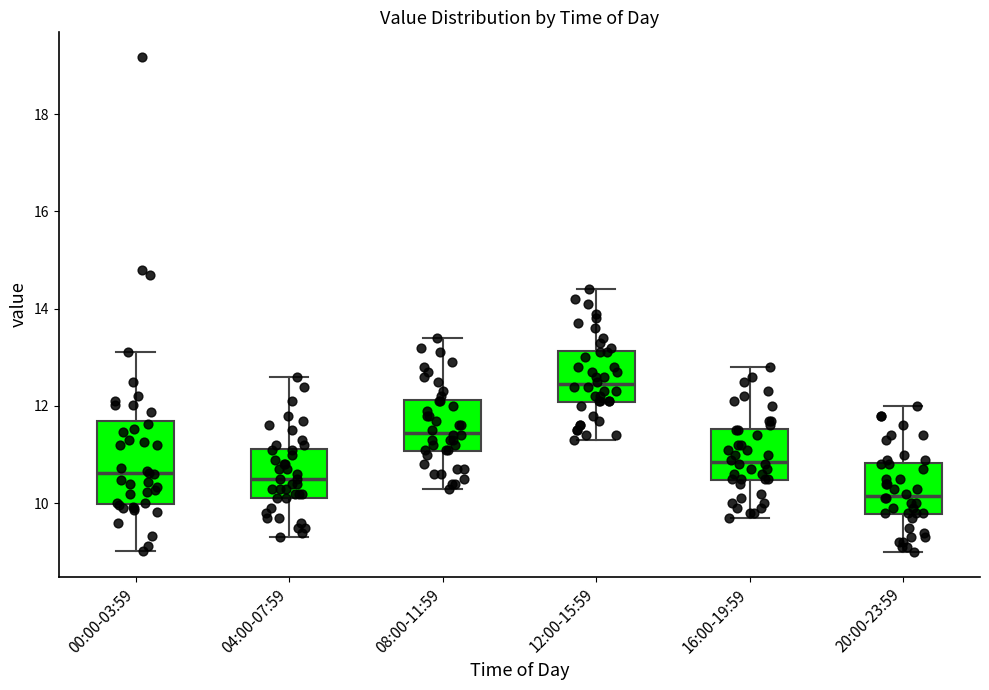

Which box is the tallest, from its lower edge to its upper edge?

00:00-03:59